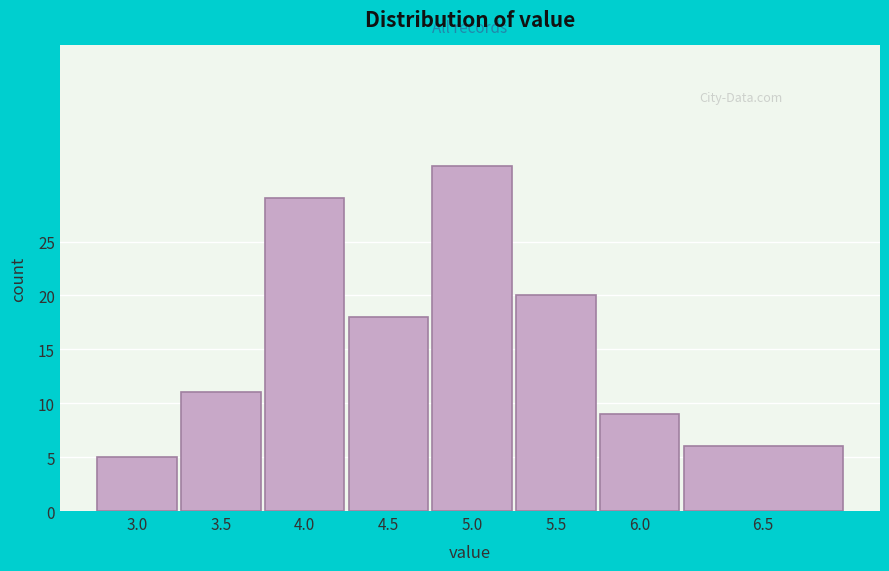

Reading left to right, what are all the values shown in this chart?

3.0=5	3.5=11	4.0=29	4.5=18	5.0=32	5.5=20	6.0=9	6.5=6